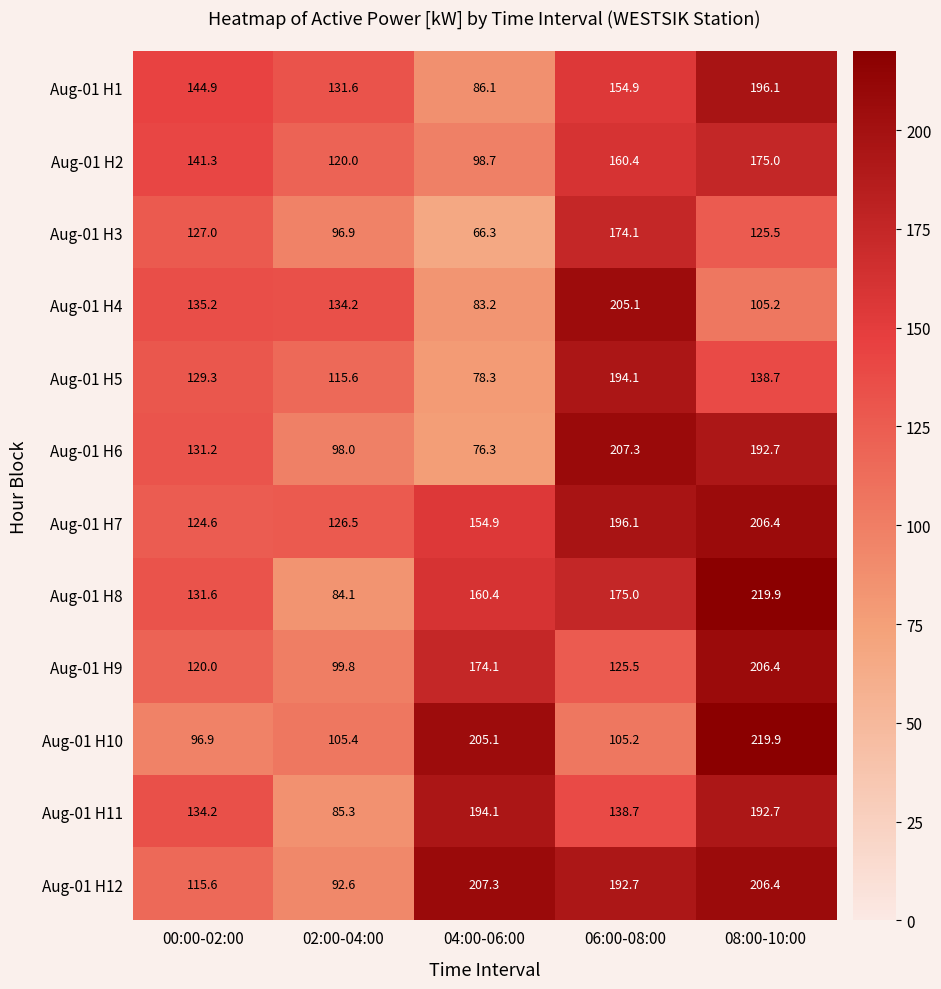

Which series changed the most between 02:00-04:00 and 06:00-08:00?

Aug-01 H6